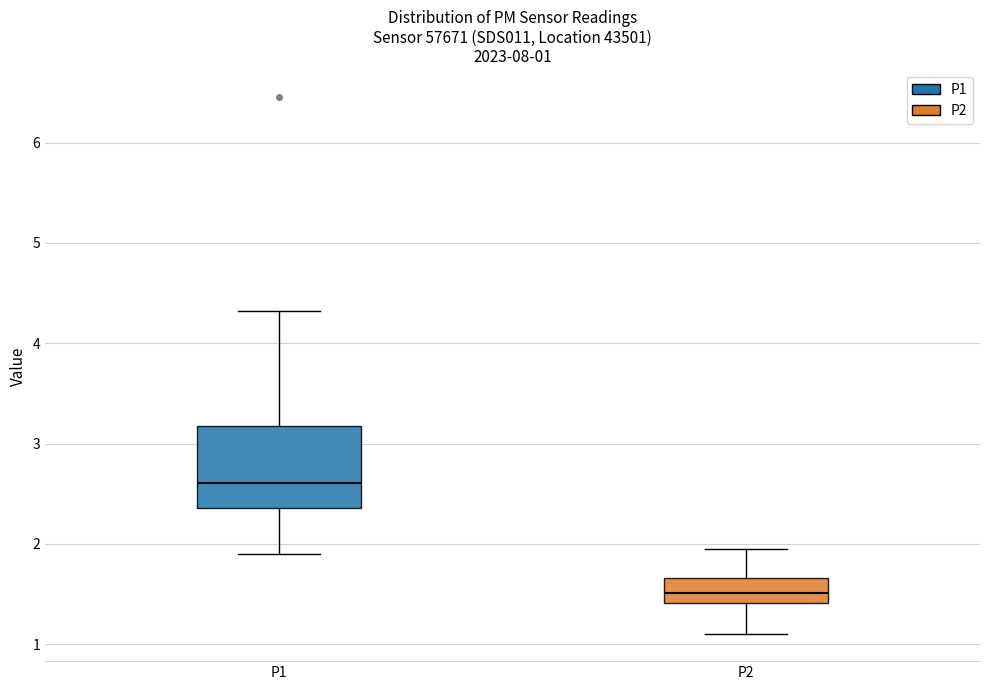

Comparing the boxes themselves (not the whiskers), which one is the tallest?

P1